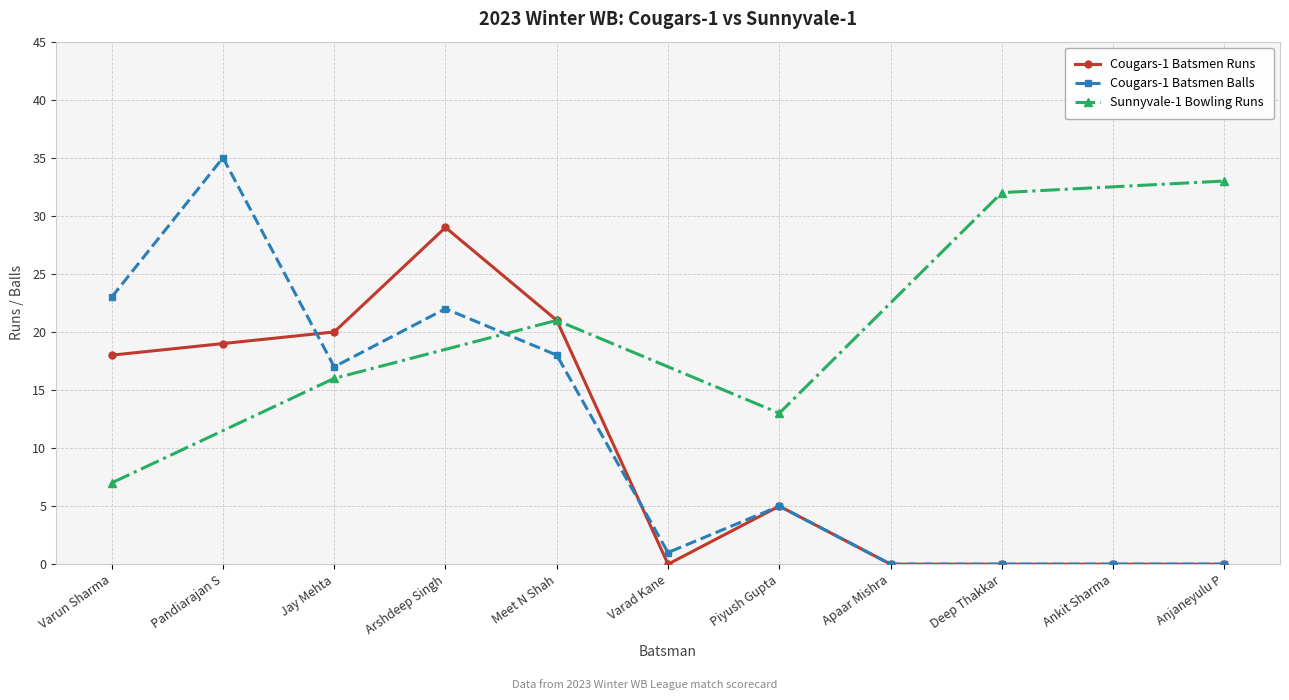

Which series has the largest range (max minus min)?

Cougars-1 Batsmen Balls